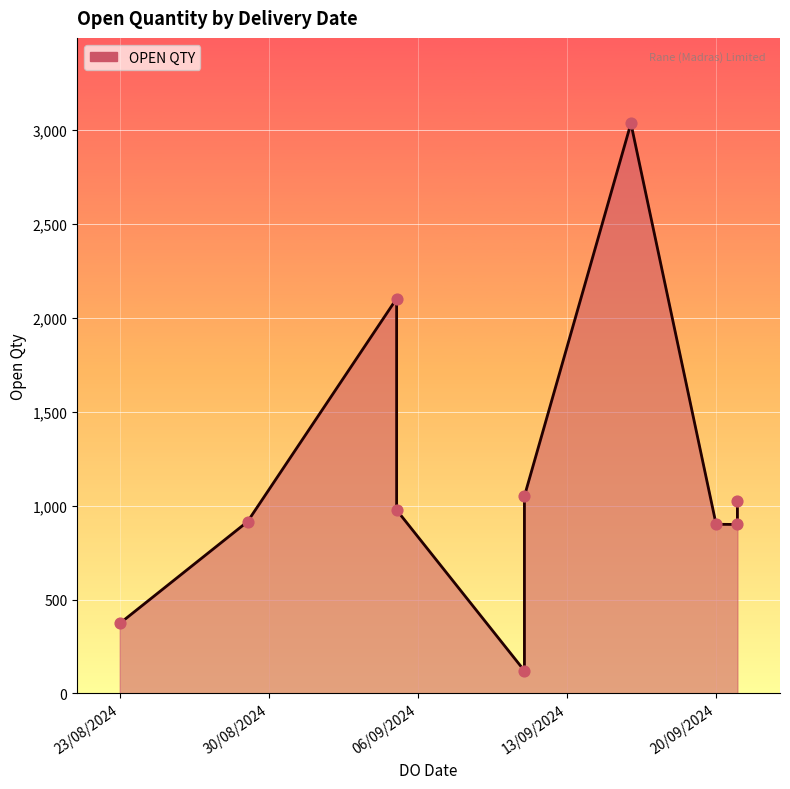

Approximately how many times larger is the value at 13/09/2024 compared to 06/09/2024?

0.5